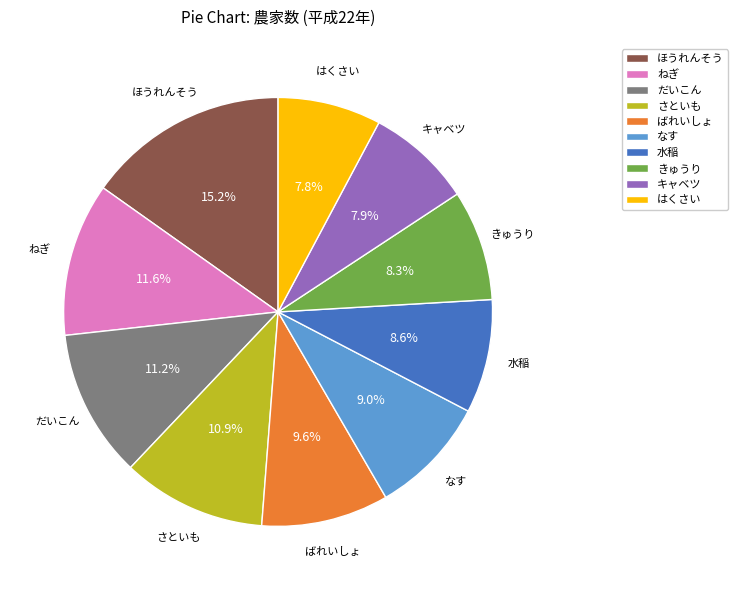

Is there any slice that represents more than half of the pie?

No